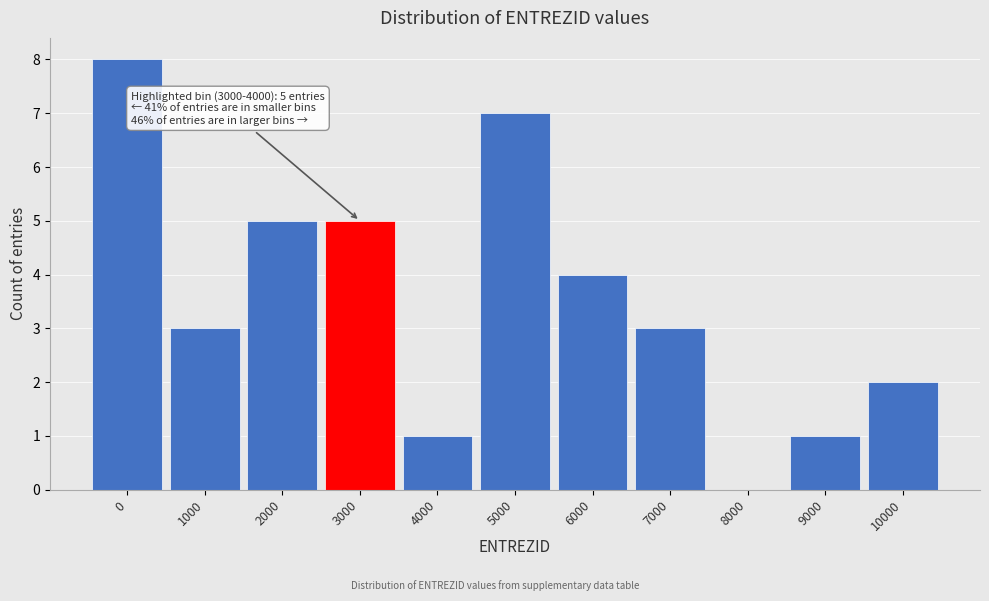

Reading left to right, list all the values displayed in this chart.

0=8	1000=3	2000=5	3000=5	4000=1	5000=7	6000=4	7000=3	8000=0	9000=1	10000=2